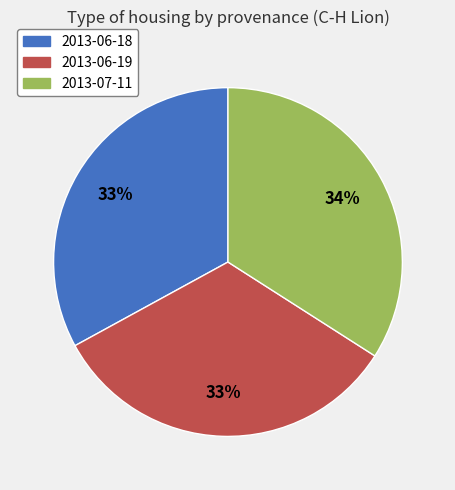

Do 2013-06-19 and 2013-07-11 together represent more than half of the pie?

Yes